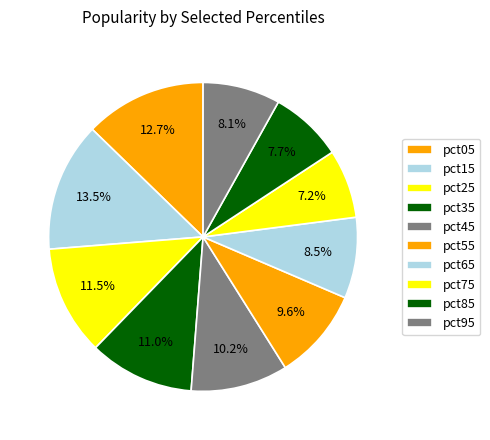

How many slices are in this pie chart?

10